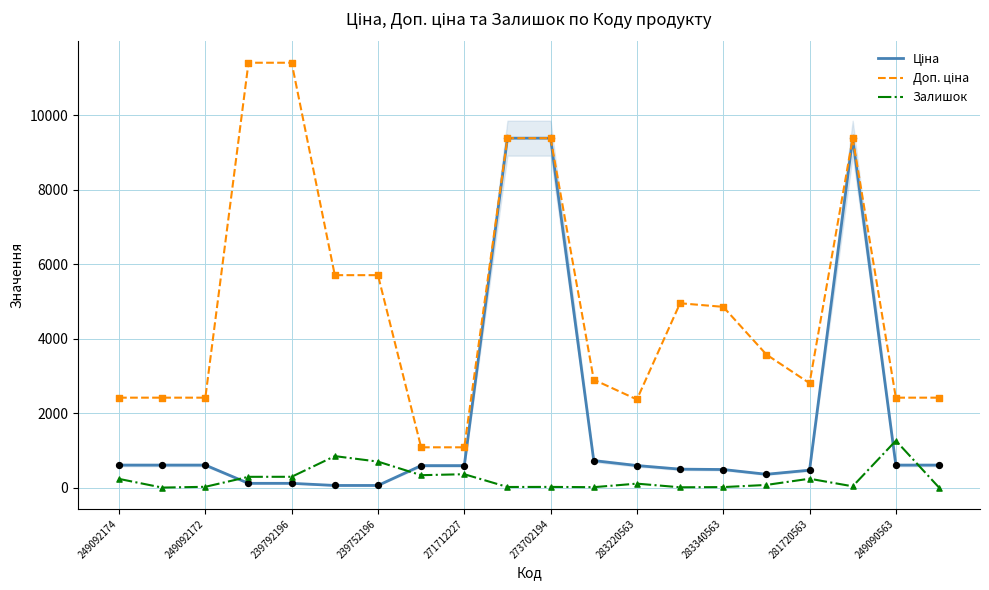

What is the maximum value for Залишок?

1259.0